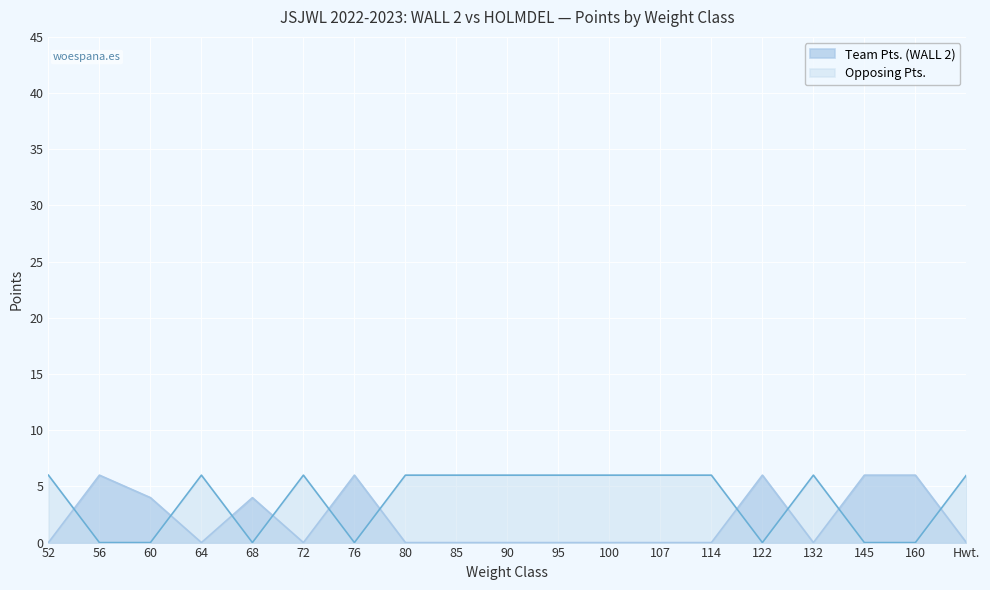

Reading left to right, list all the values displayed in this chart.

Team Pts. (WALL 2): 0	6	4	0	4	0	6	0	0	0	0	0	0	0	6	0	6	6	0
Opposing Pts.: 6	0	0	6	0	6	0	6	6	6	6	6	6	6	0	6	0	0	6